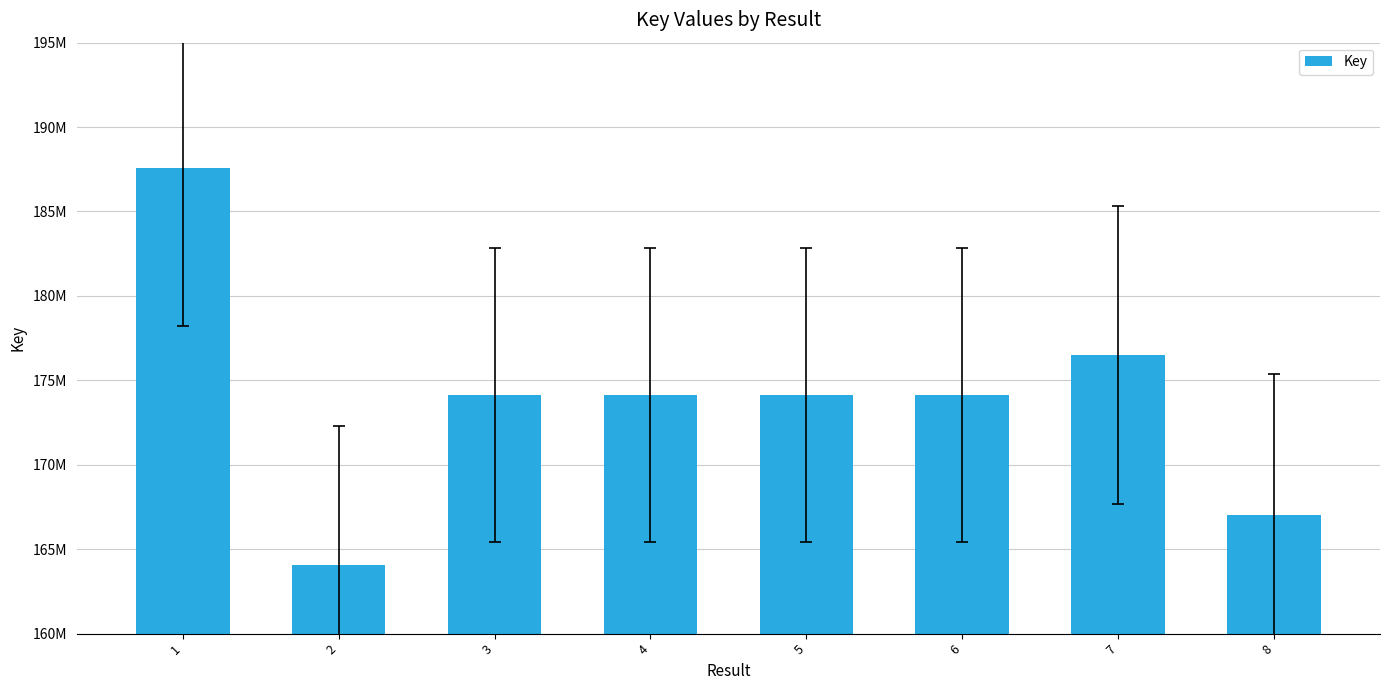

List the labels in order of value, largest first.

1, 7, 6, 5, 3, 4, 8, 2